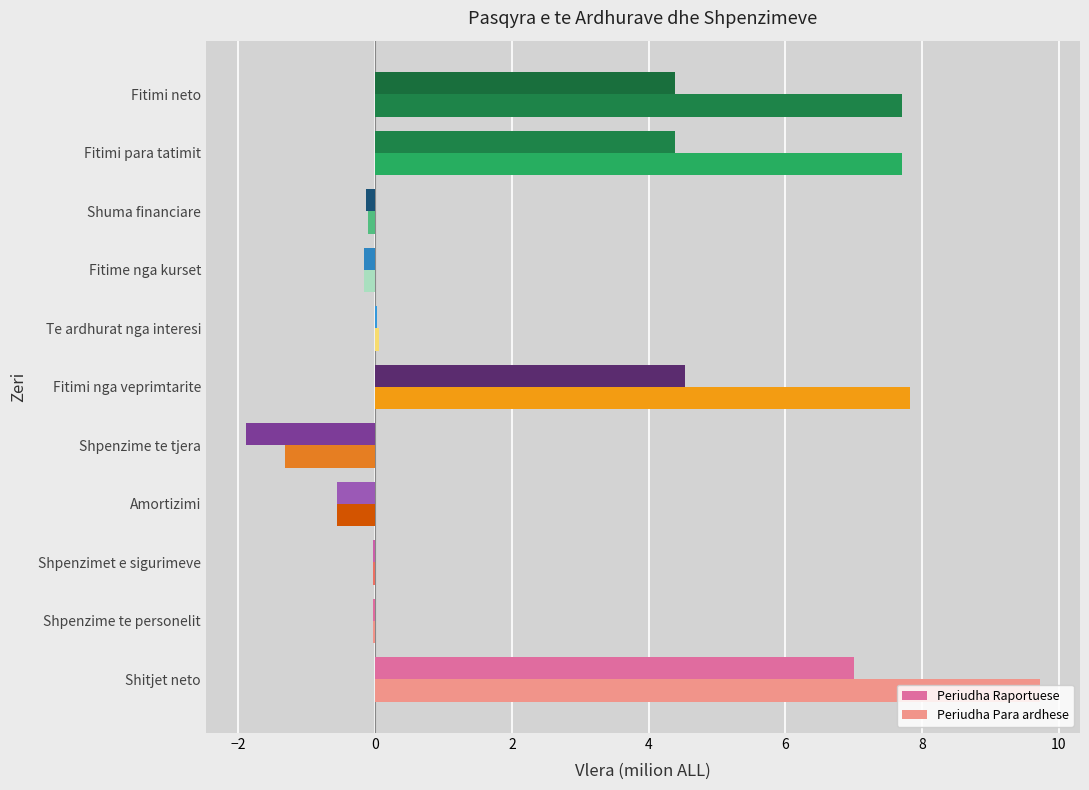

Count the number of categories in the chart.

11